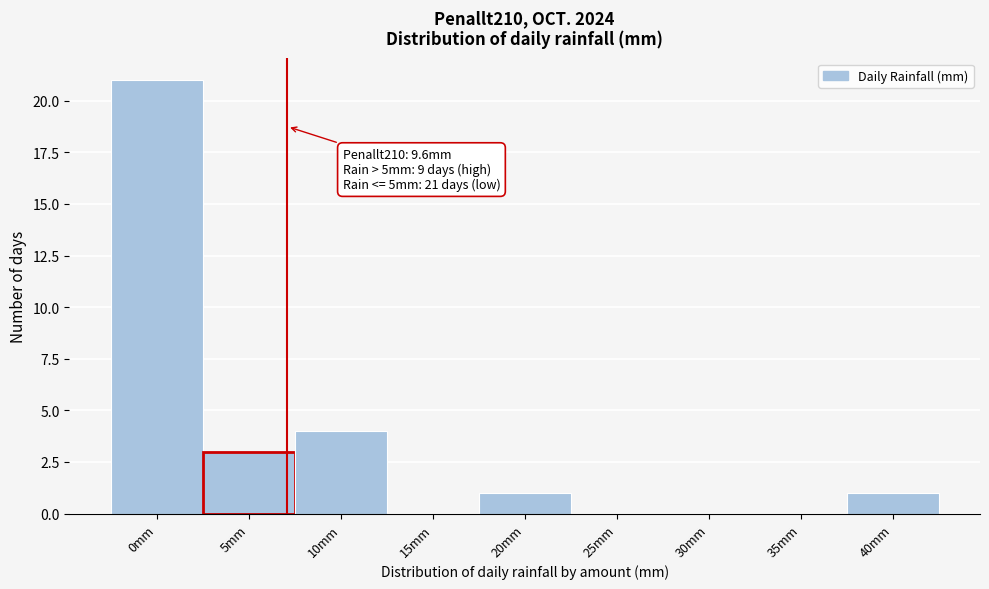

Reading left to right, transcribe all the data shown in this chart.

0mm=21	5mm=3	10mm=4	15mm=0	20mm=1	25mm=0	30mm=0	35mm=0	40mm=1